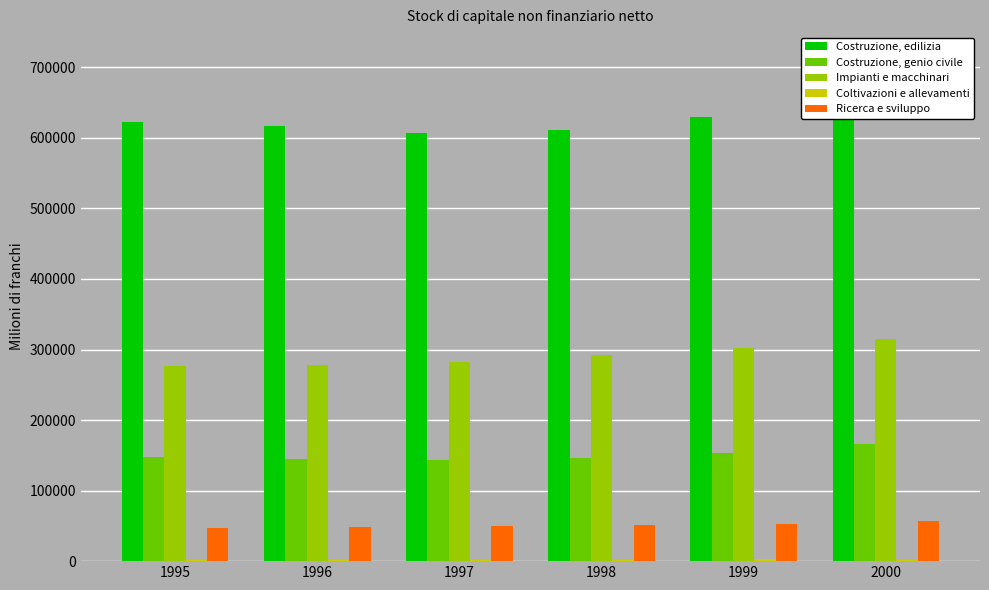

At which label is Impianti e macchinari closest to 295176?

1998